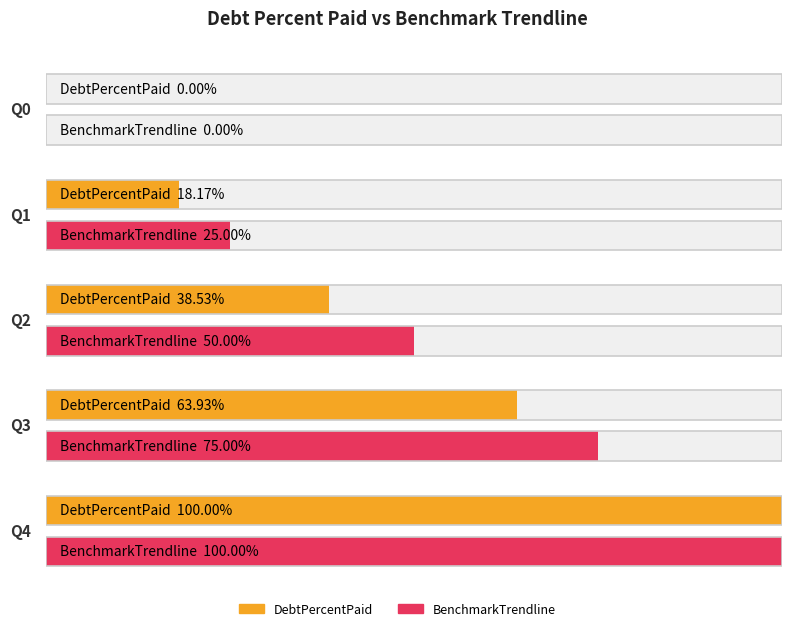

How many bars are there in each group?

2